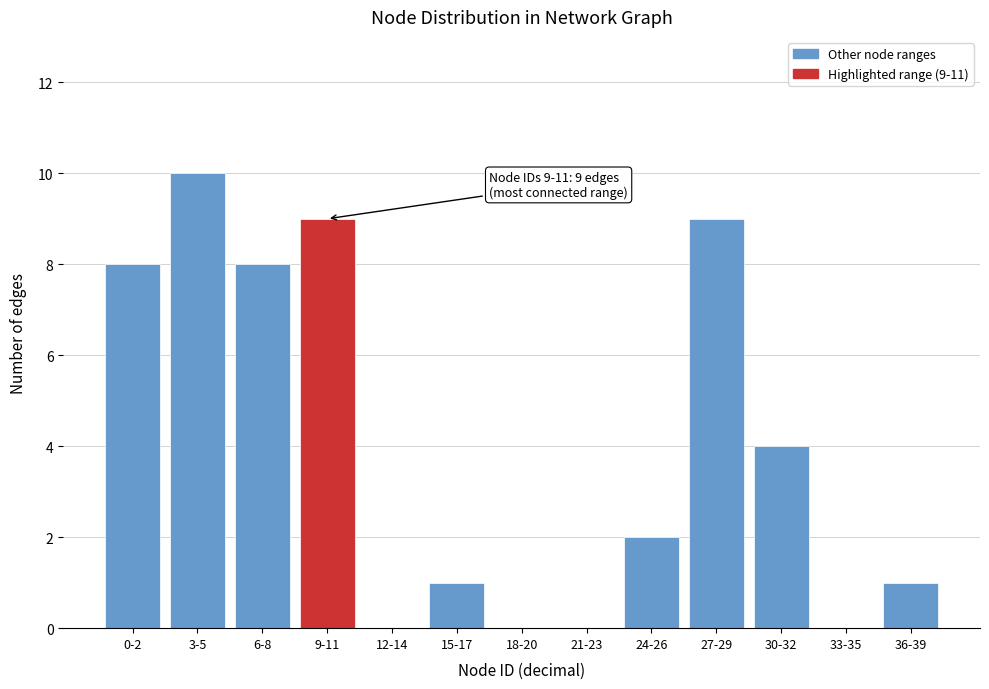

Reading right to left, what are all the values shown in this chart?

36-39=1	33-35=0	30-32=4	27-29=9	24-26=2	21-23=0	18-20=0	15-17=1	12-14=0	9-11=9	6-8=8	3-5=10	0-2=8